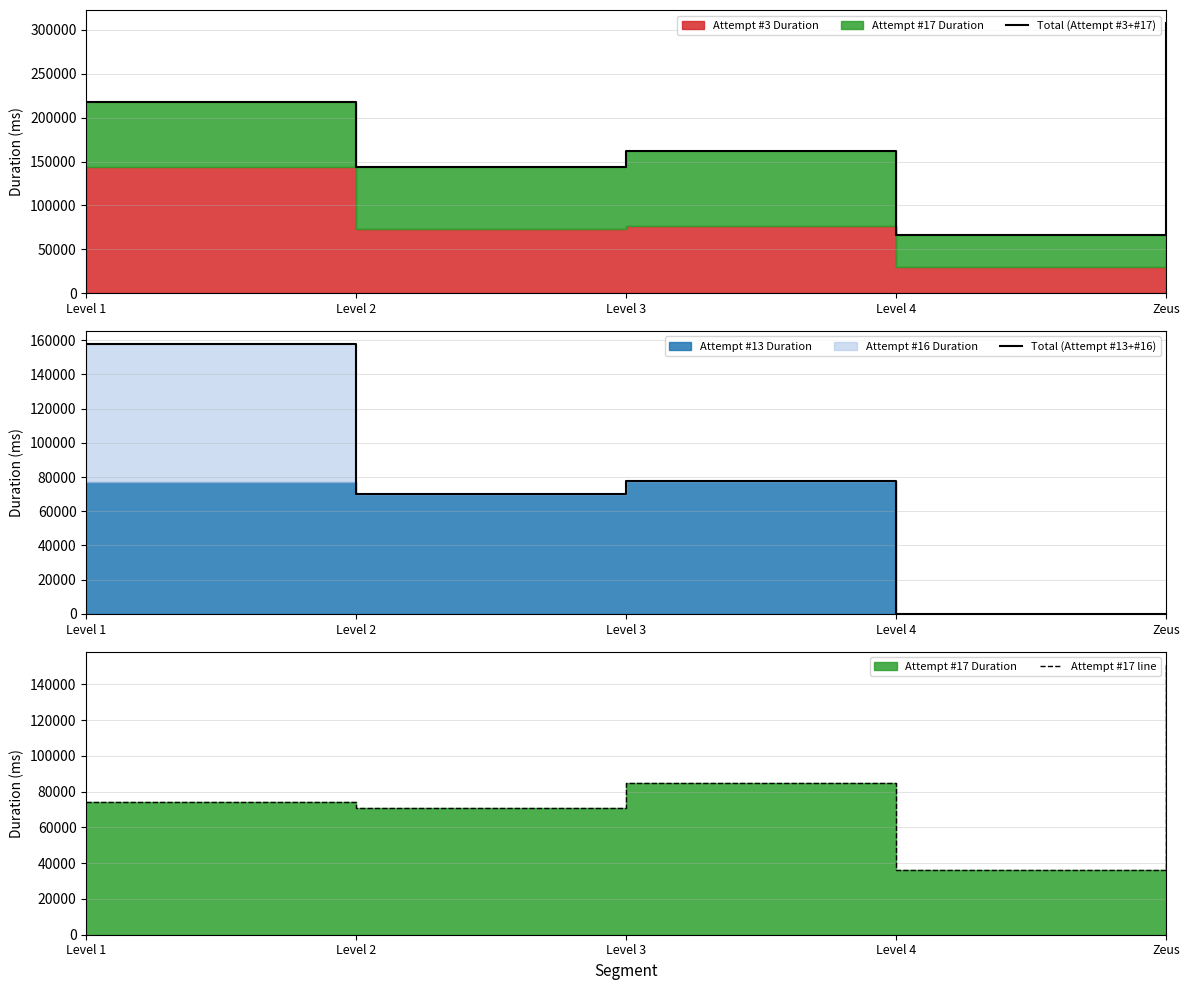

How many interior local peaks does the Total (Attempt #3+#17) series have?

1